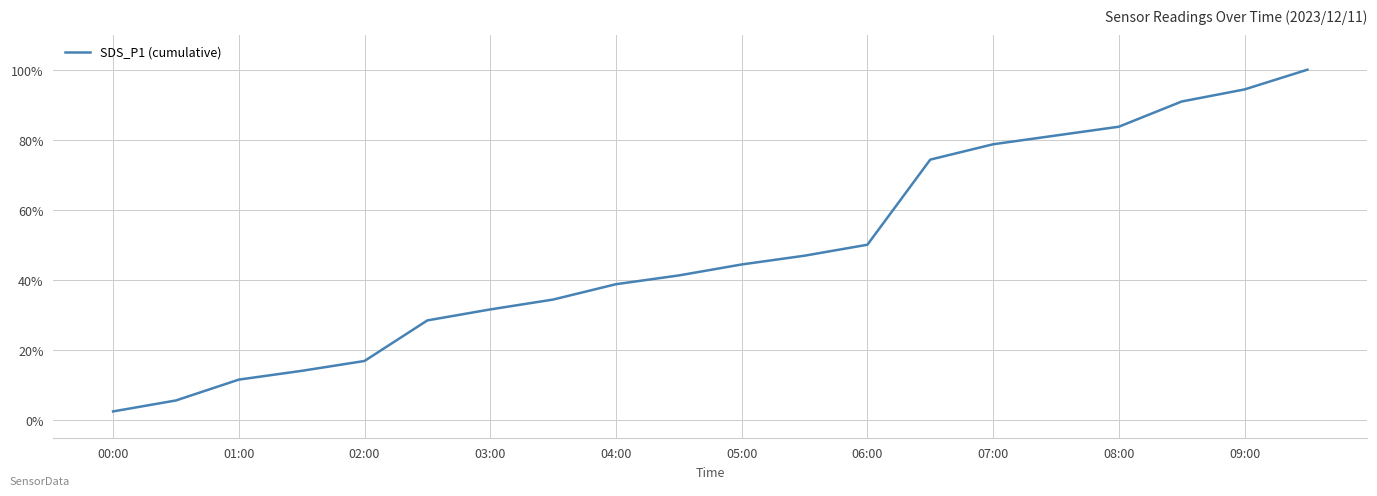

What is the minimum value shown in the chart?

2.5